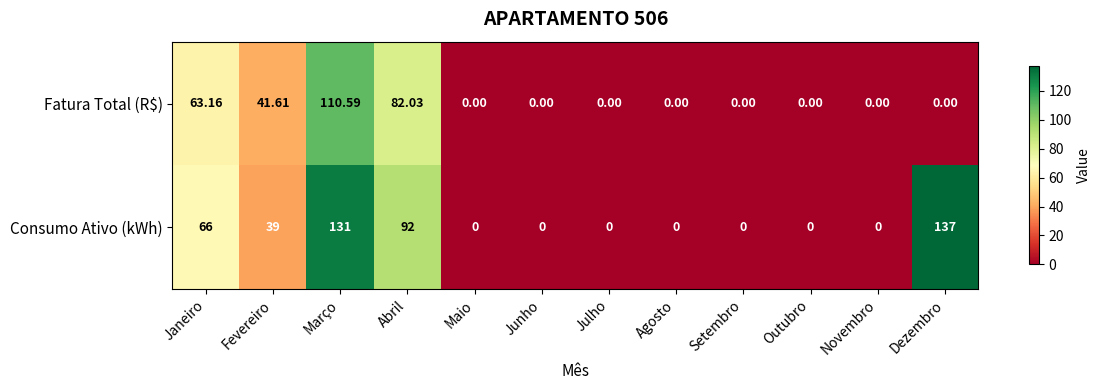

Rank the series by their maximum value, from lowest to highest.

Fatura Total (R$), Consumo Ativo (kWh)